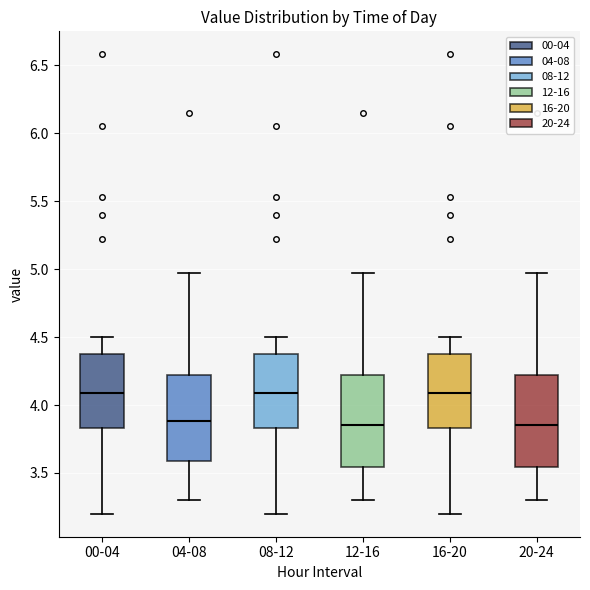

Reading left to right, transcribe this box plot: for each box, give where its median line is, the range the box spans, and where its two whiskers end, as read against the y-axis. The values are not printed on the chart, so give them approximately, as read against the axis.

00-04: median 4.10, box 3.85 to 4.35, whiskers 3.20 to 4.50
04-08: median 3.90, box 3.60 to 4.20, whiskers 3.30 to 4.95
08-12: median 4.10, box 3.85 to 4.35, whiskers 3.20 to 4.50
12-16: median 3.85, box 3.55 to 4.20, whiskers 3.30 to 4.95
16-20: median 4.10, box 3.85 to 4.35, whiskers 3.20 to 4.50
20-24: median 3.85, box 3.55 to 4.20, whiskers 3.30 to 4.95